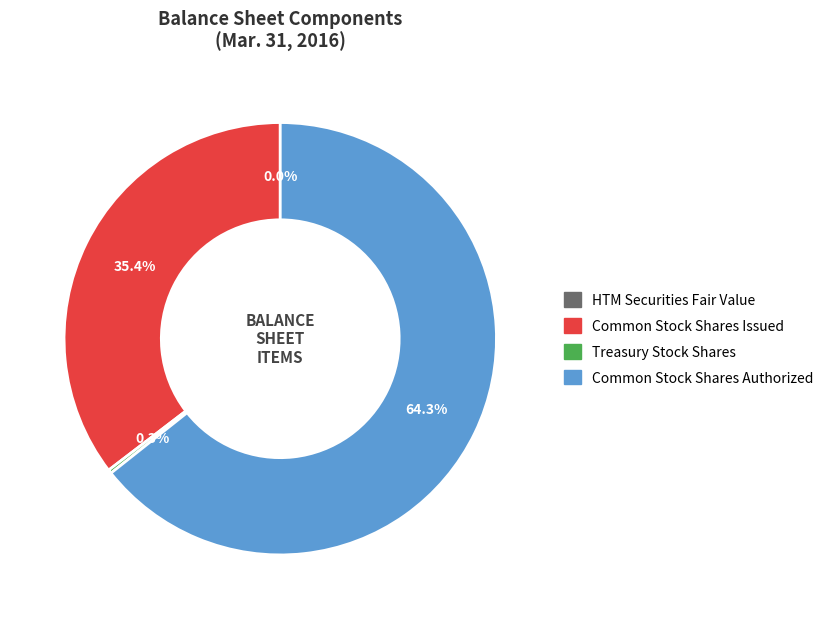

Is there any slice that represents more than half of the pie?

Yes